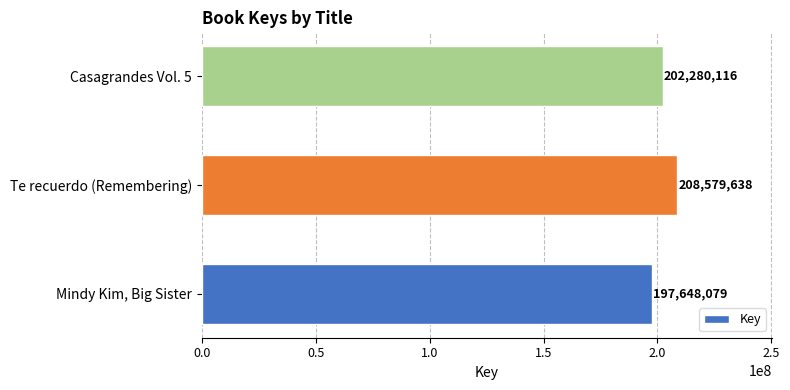

The chart shows a value of 117830238 at Te recuerdo (Remembering). True or false?

False